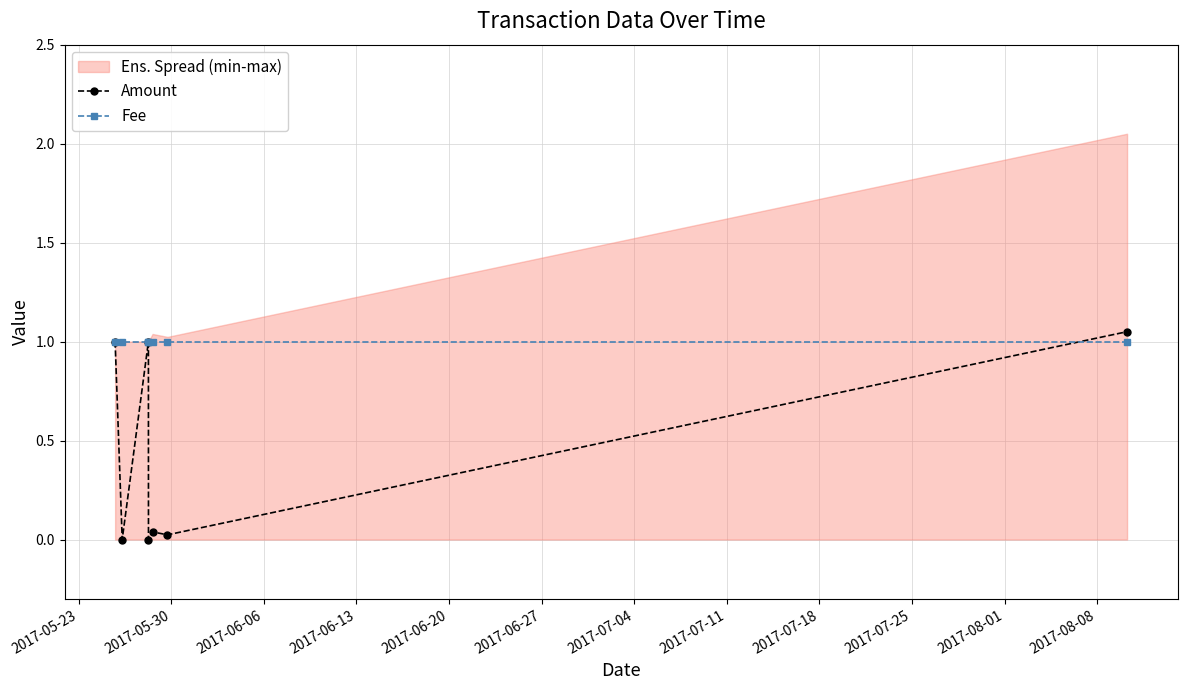

What is the value of the Fee point at the 2nd from the left?

1.0